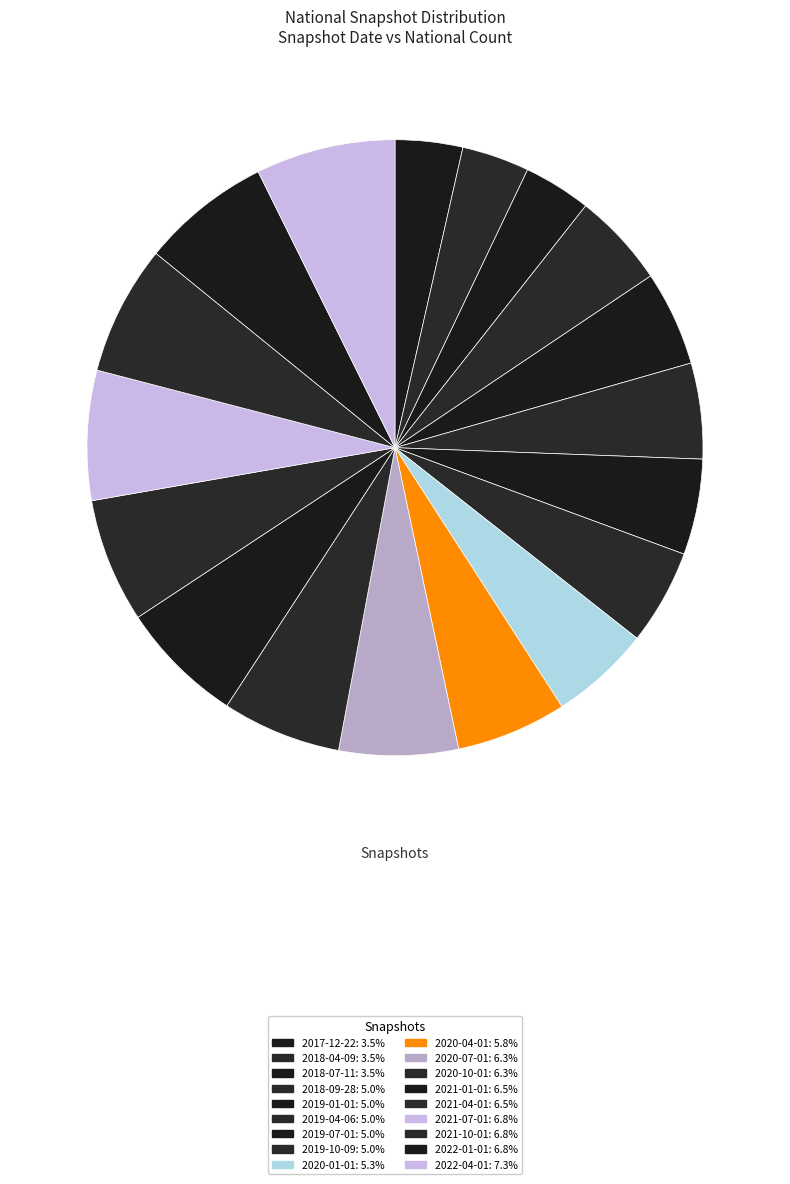

How many segments does this pie chart have?

18